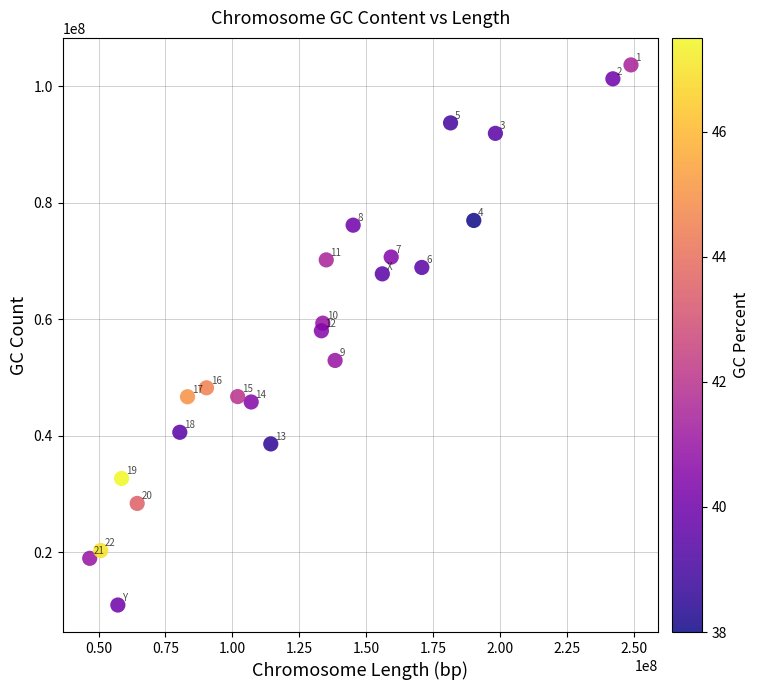

What is the range of Y values (max minus min)?

92710704